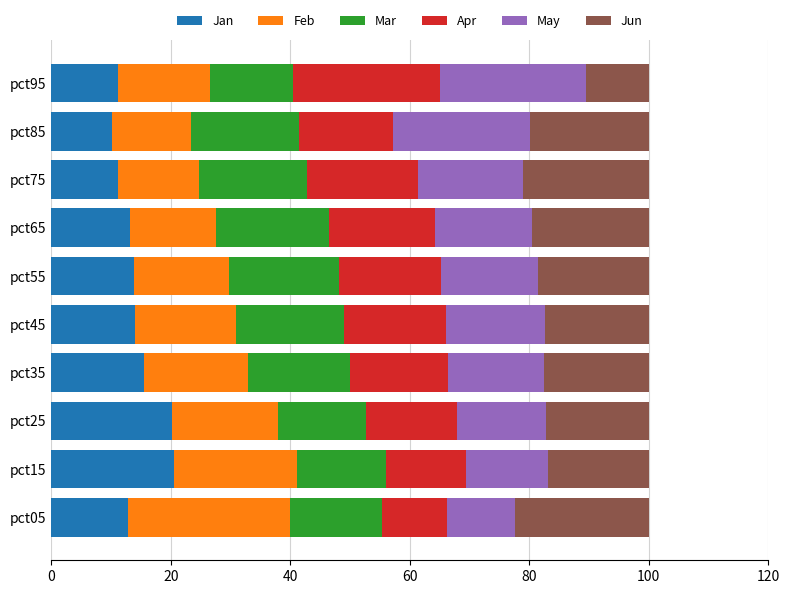

What is the sum of the Jan values at pct95 and pct15?

31.7